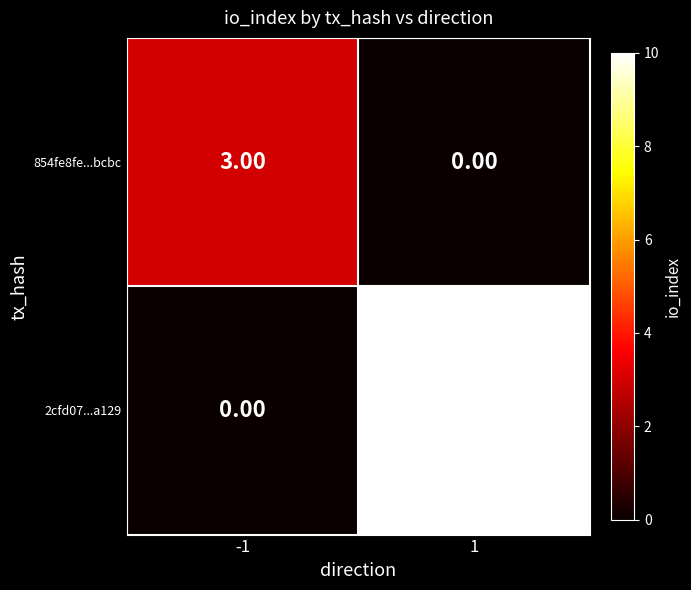

What is the difference between the maximum and minimum values in the 854fe8fe...bcbc series?

3